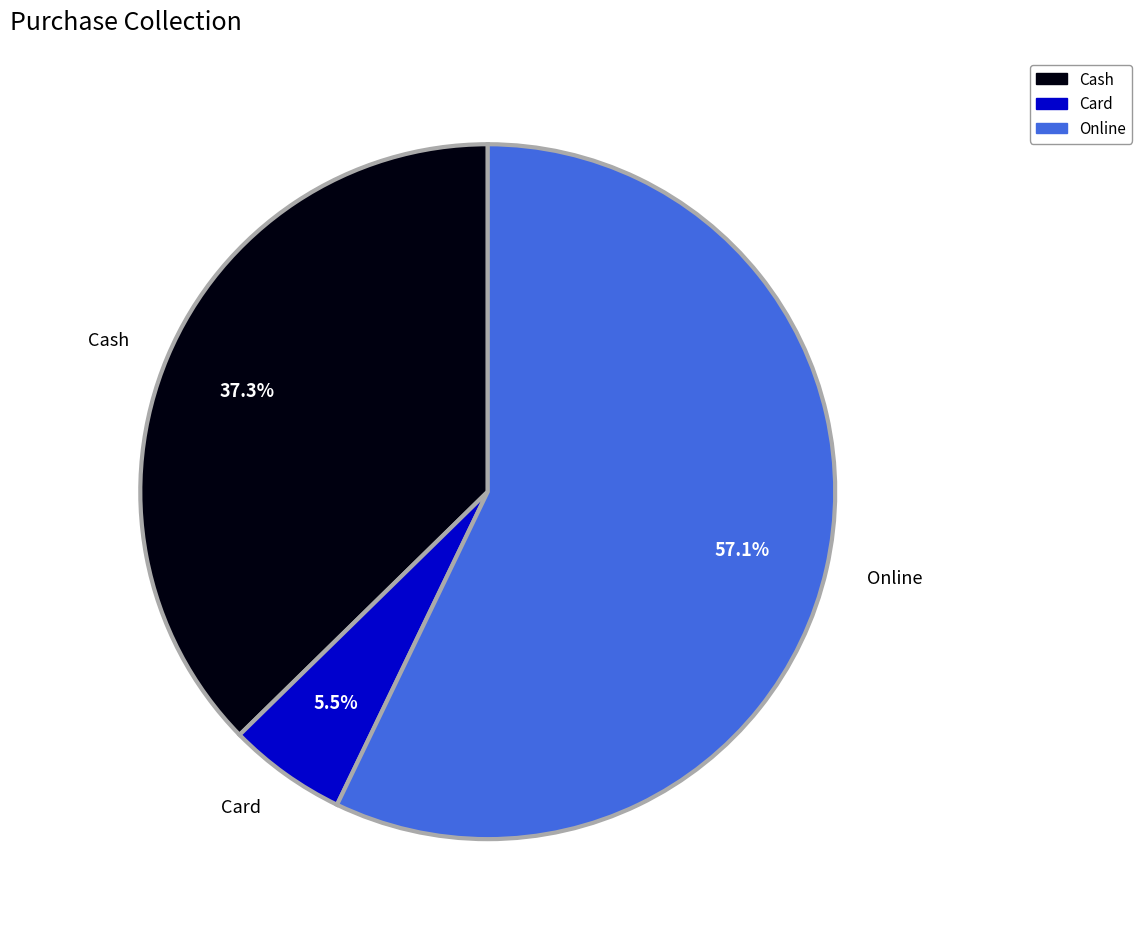

How many slices are in this pie chart?

3